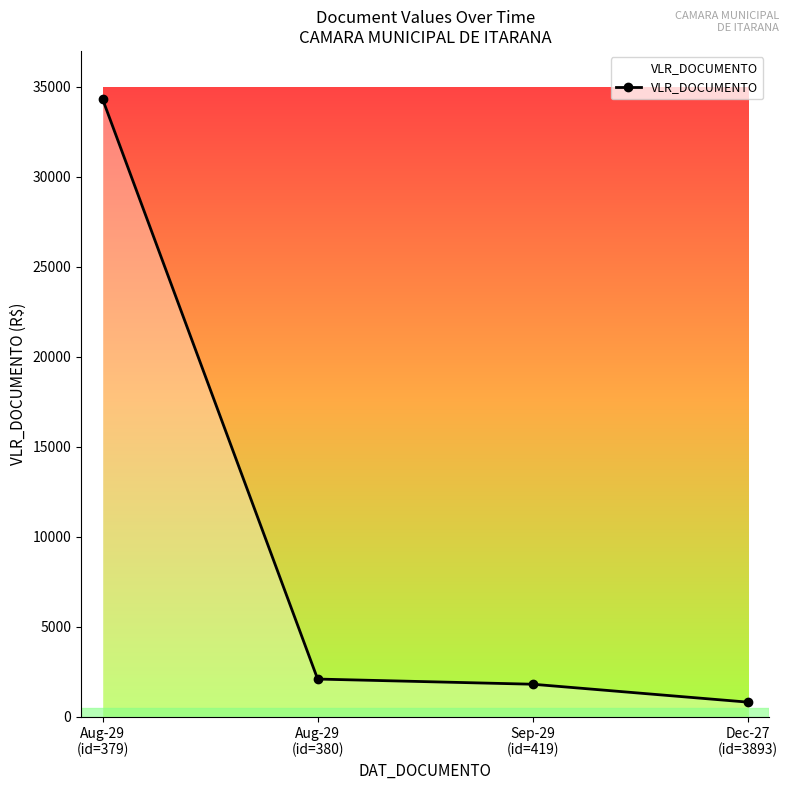

What value does the data have at Aug-29
(id=380)?

2100.0